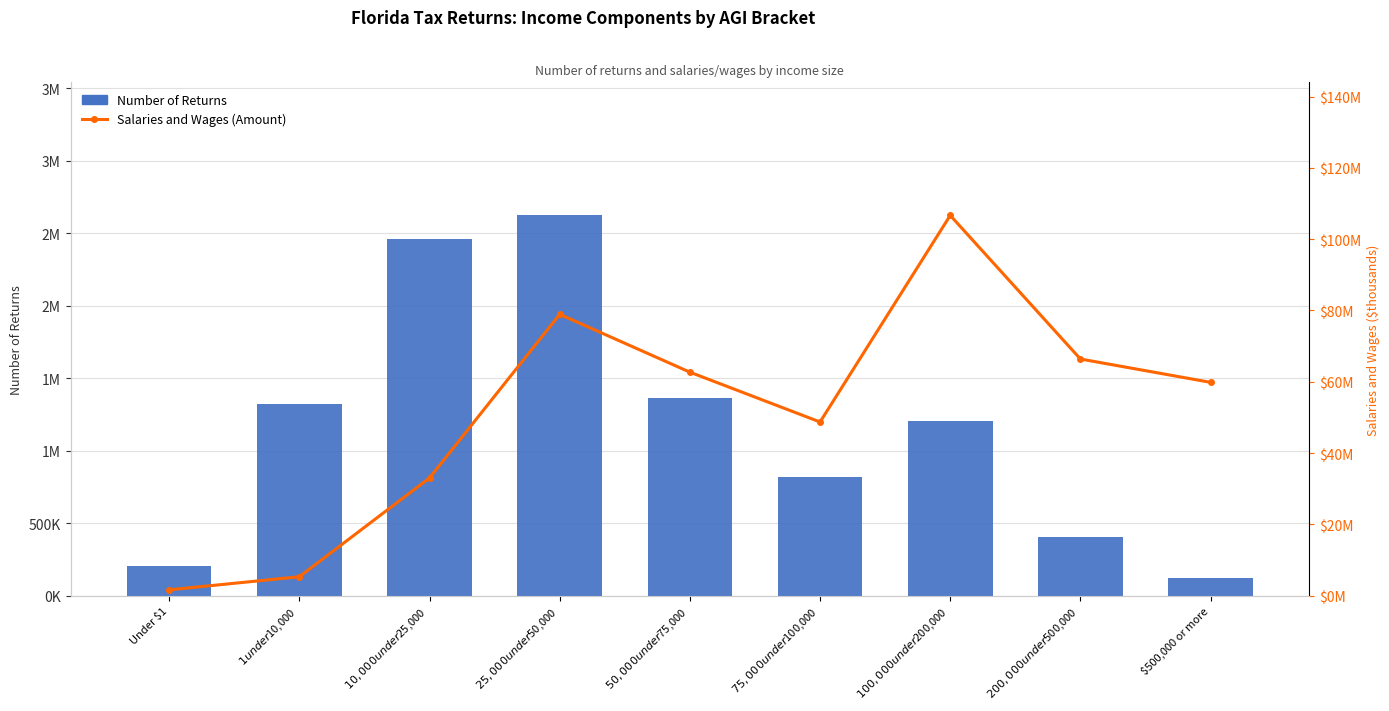

Is the value of Number of Returns at $25,000 under $50,000 greater than the value of Salaries and Wages (Amount) at Under $1?

Yes